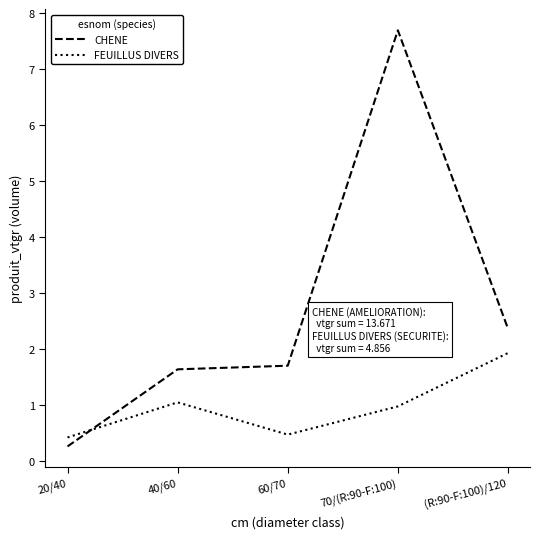

What is the approximate value of CHENE at 40/60?

1.6